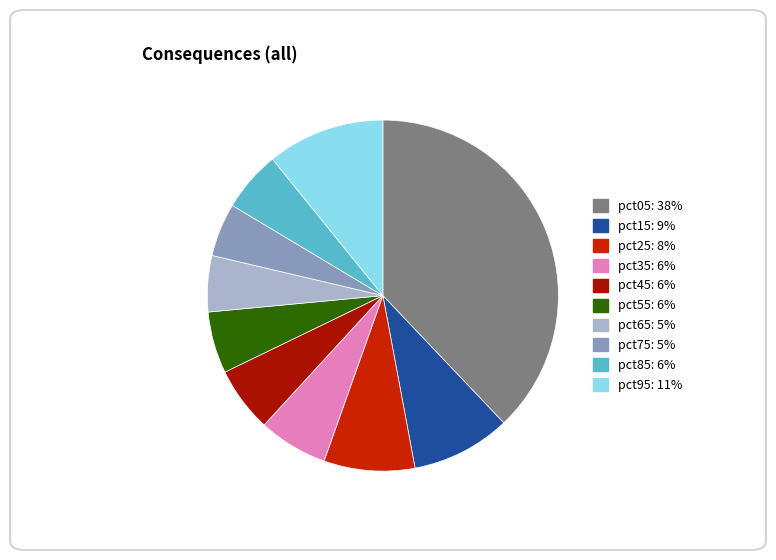

Is there any slice that represents more than half of the pie?

No